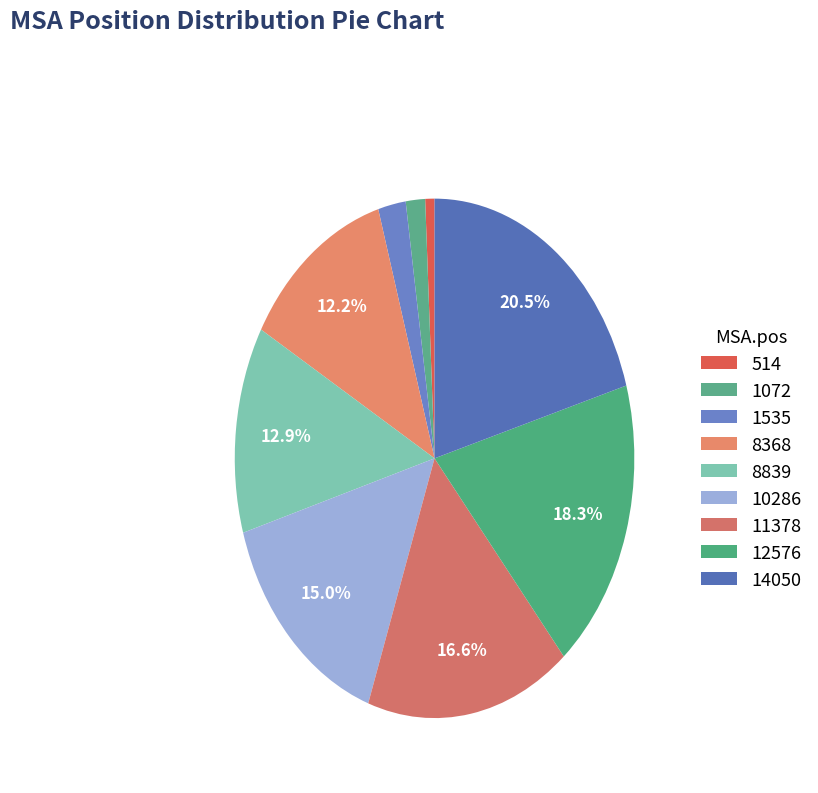

How many slices are in this pie chart?

9